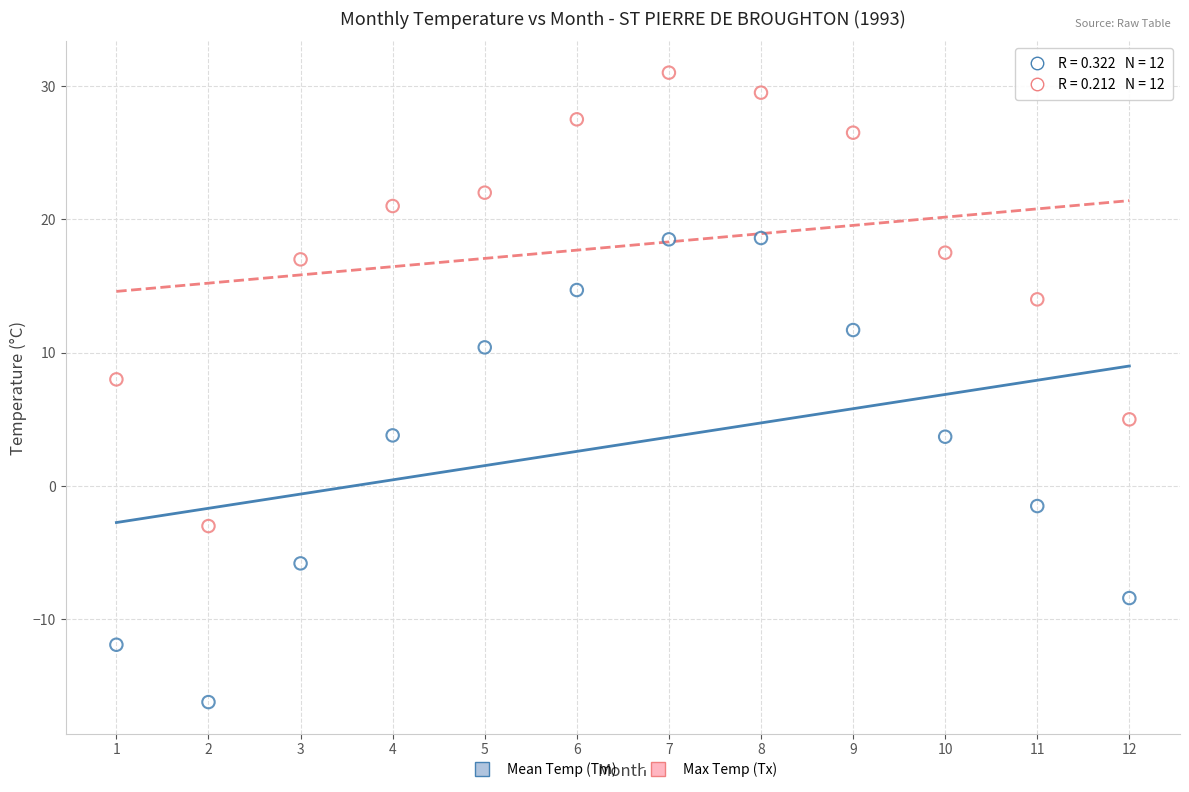

Across all data points, what is the range of Y values (max minus min)?

47.2